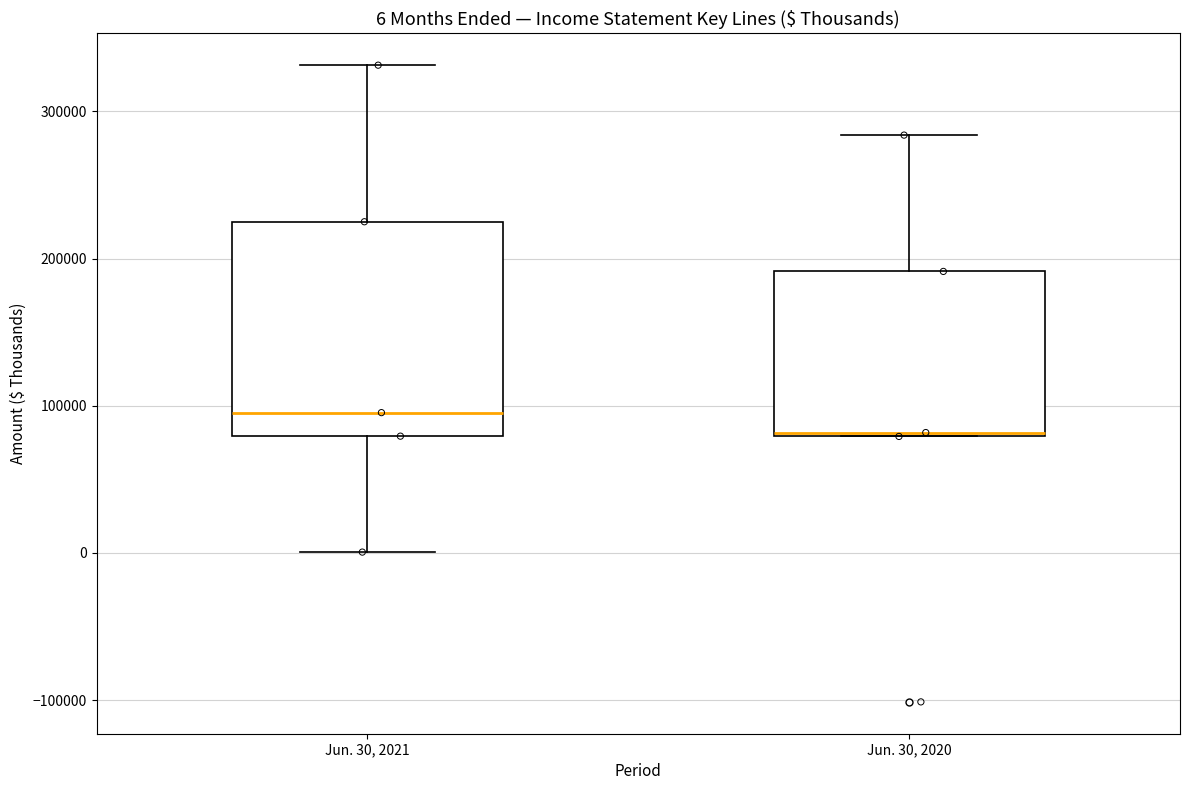

Which box's median line is the highest?

Jun. 30, 2021